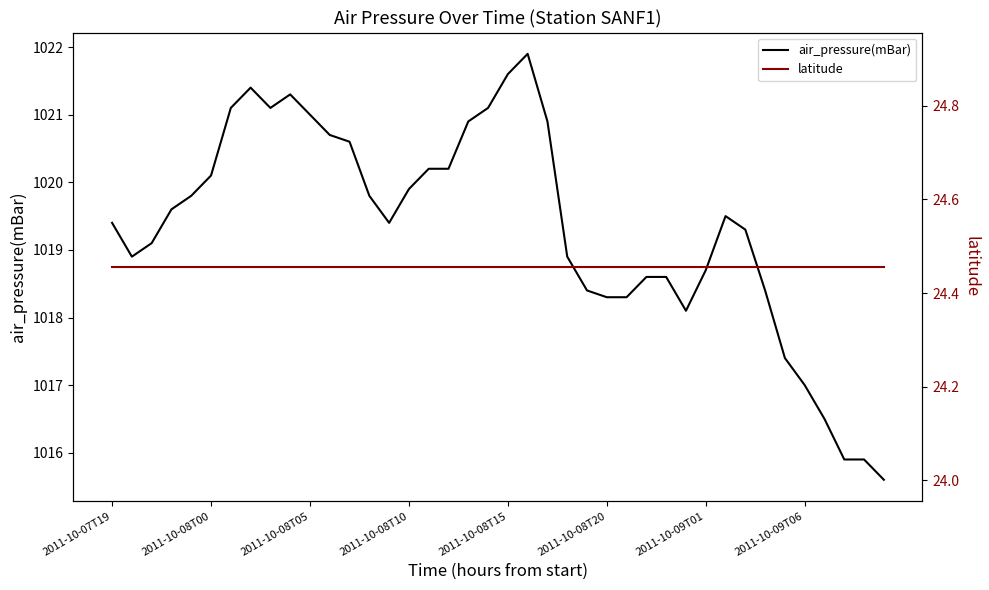

Which series changed the most between 13 and 24?

air_pressure(mBar)